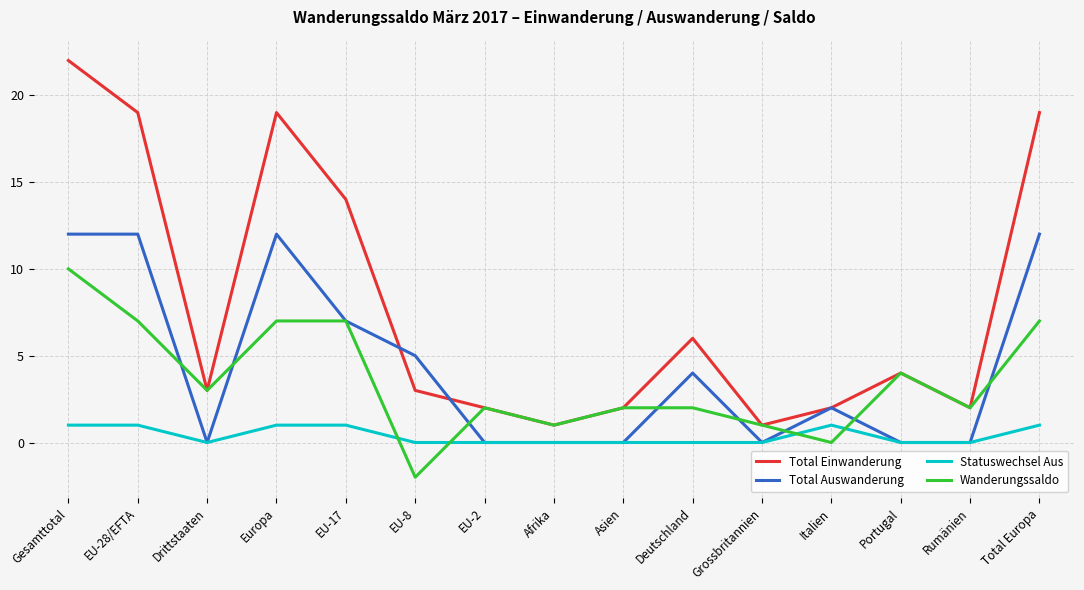

Reading left to right, transcribe all the data shown in this chart.

Total Einwanderung: 22	19	3	19	14	3	2	1	2	6	1	2	4	2	19
Total Auswanderung: 12	12	0	12	7	5	0	0	0	4	0	2	0	0	12
Statuswechsel Aus: 1	1	0	1	1	0	0	0	0	0	0	1	0	0	1
Wanderungssaldo: 10	7	3	7	7	-2	2	1	2	2	1	0	4	2	7